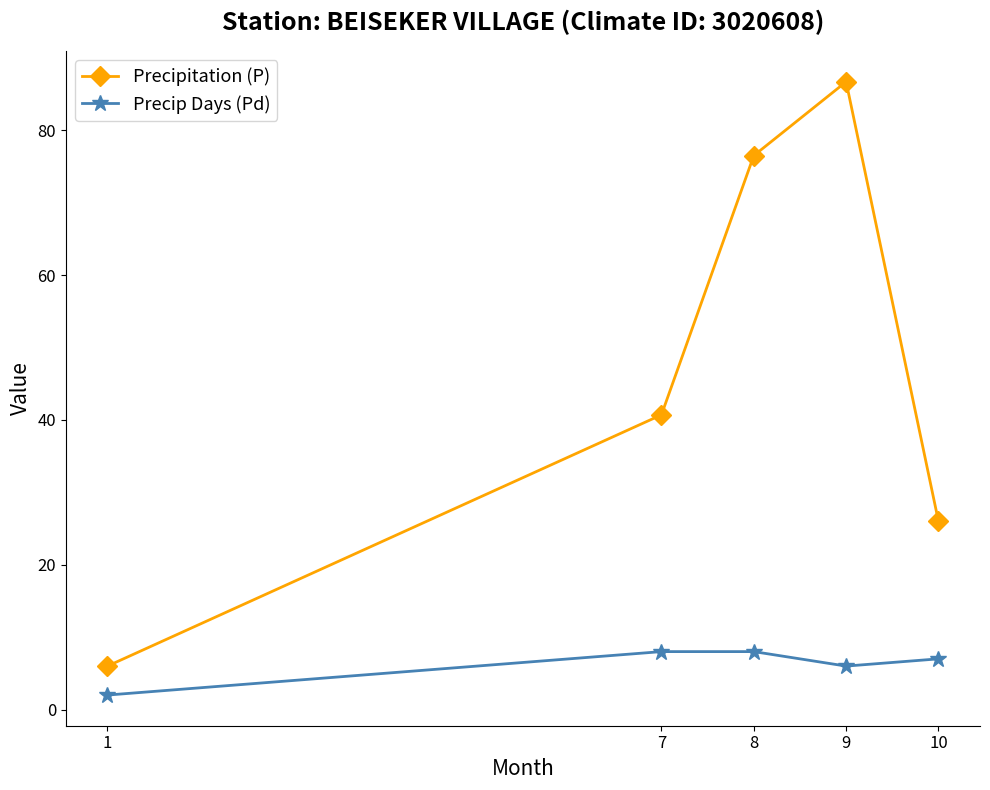

Which series changed the most between 9 and 10?

Precipitation (P)